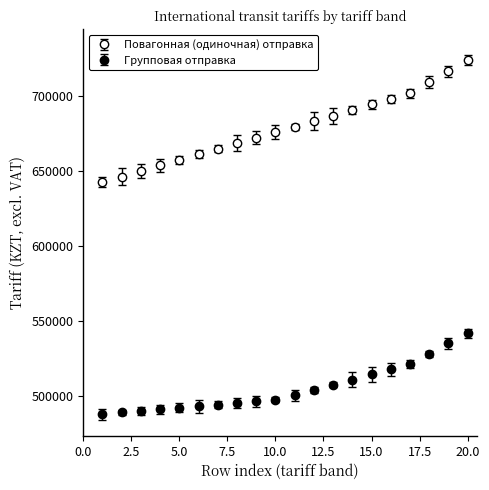

How many series are shown in this chart?

2